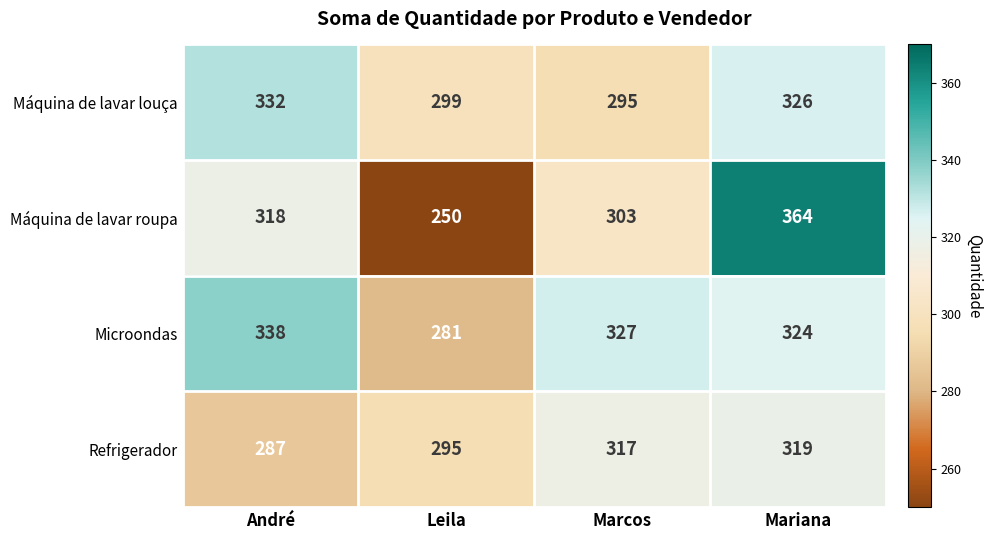

At which category does the chart reach its peak across all series?

Mariana